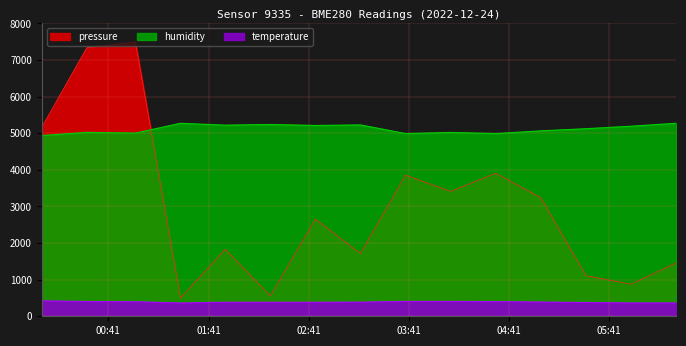

Read the temperature value at 2022-12-24T00:28:04.

404.0